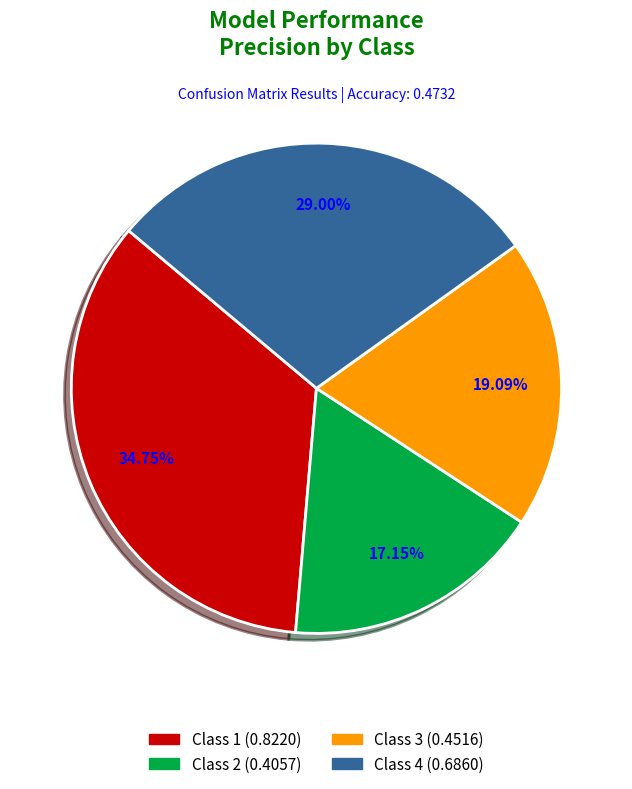

To the nearest percent, what portion does Class 1 represent?

35%